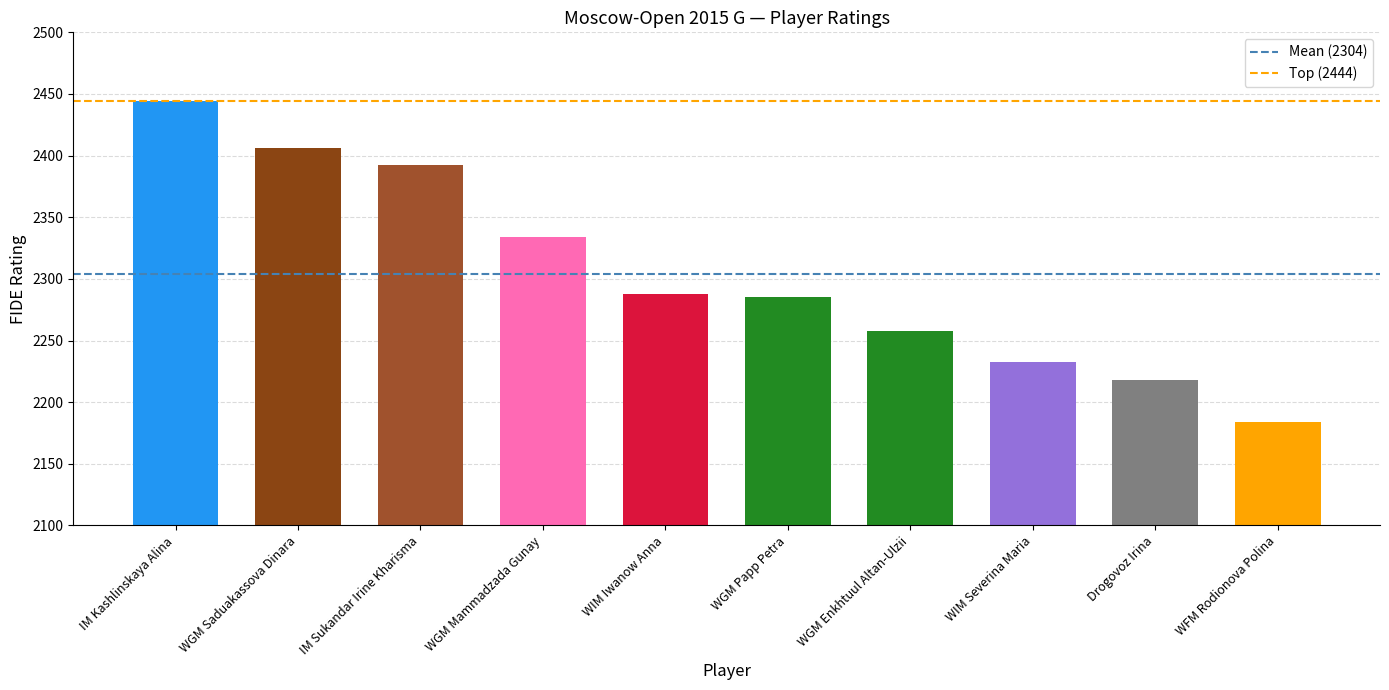

Which series has the largest total across all categories?

Top Rating (2444)